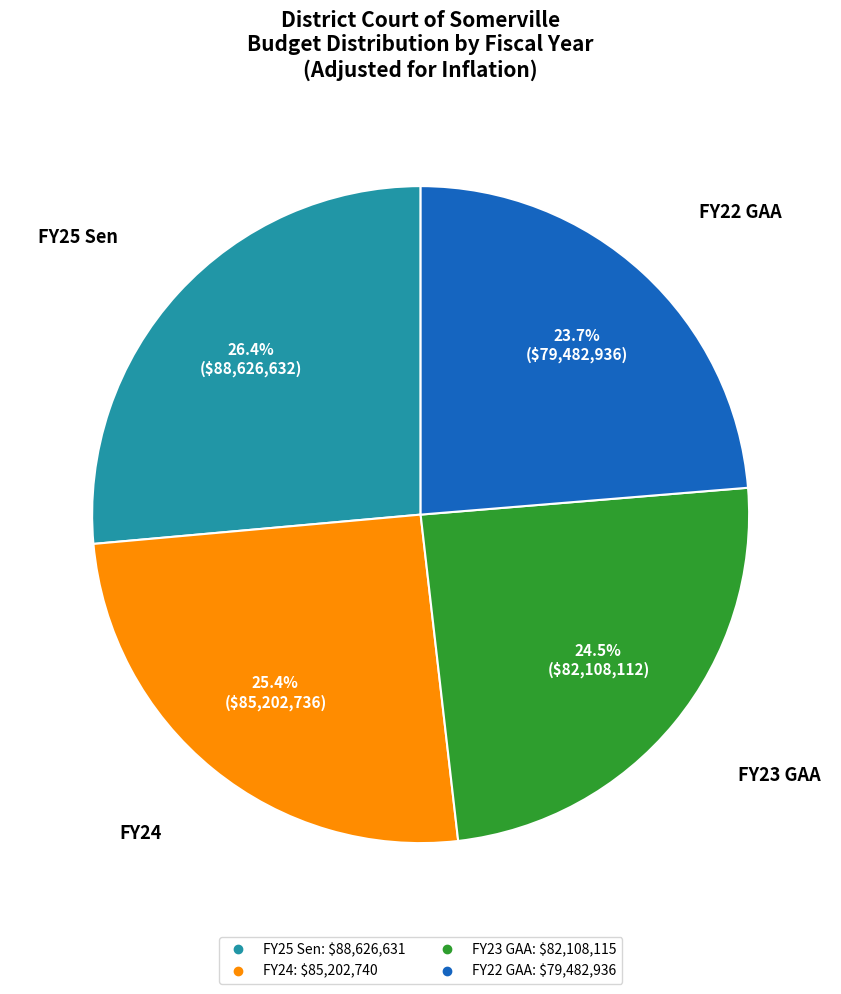

What is the ratio of the value at FY23 GAA to the value at FY24?

1.0